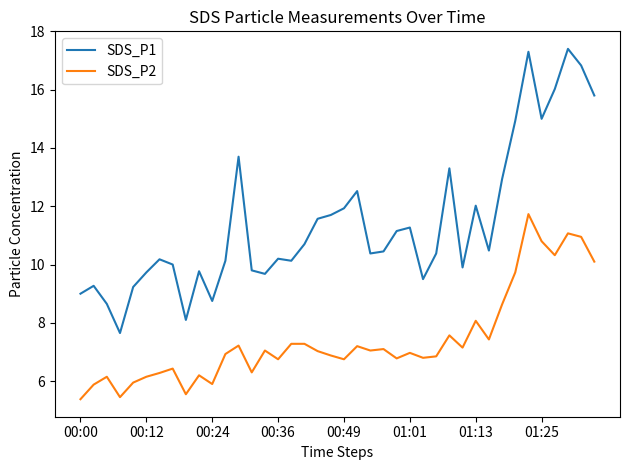

List the series in order of their peak value, highest first.

SDS_P1, SDS_P2